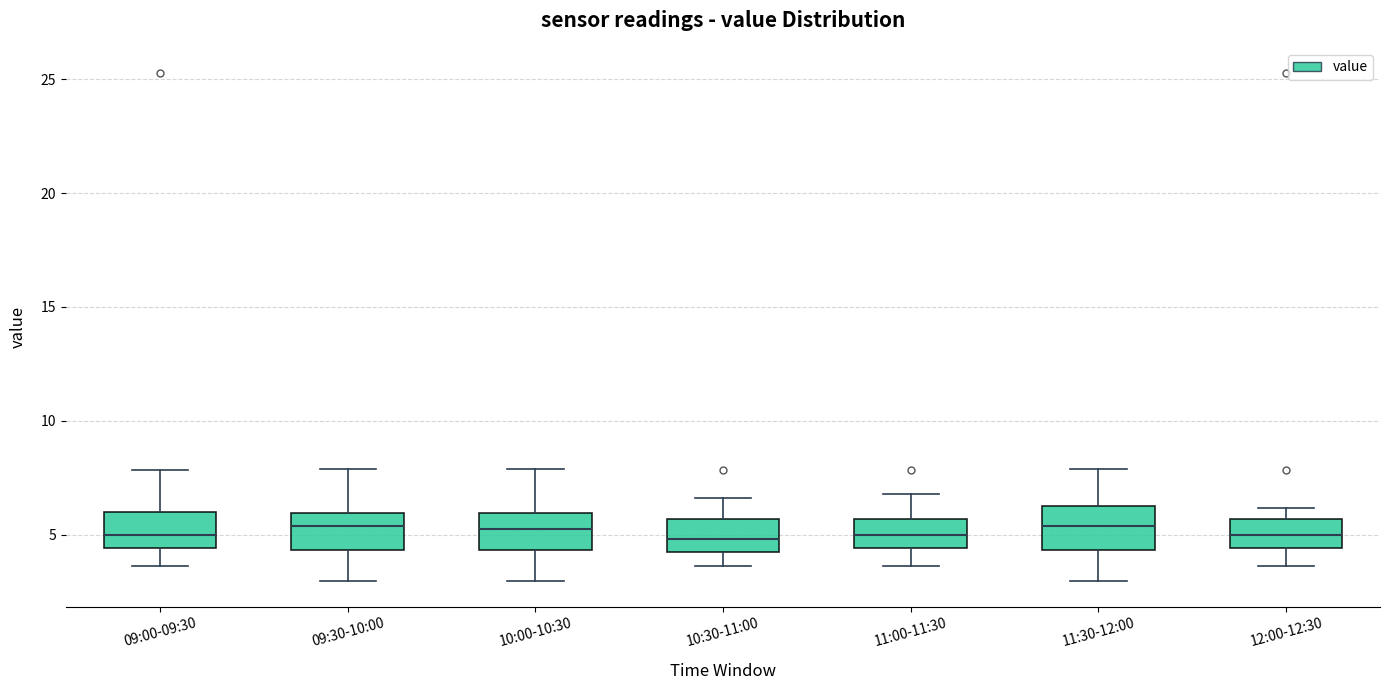

Reading left to right, read every box against the y-axis: the position of its median line, the range the box covers, and the ends of its whiskers. The values are not printed on the chart, so give them approximately, as read against the axis.

09:00-09:30: median 5.0, box 4.5 to 6.0, whiskers 3.5 to 8.0
09:30-10:00: median 5.5, box 4.5 to 6.0, whiskers 3.0 to 8.0
10:00-10:30: median 5.0, box 4.5 to 6.0, whiskers 3.0 to 8.0
10:30-11:00: median 5.0, box 4.5 to 5.5, whiskers 3.5 to 6.5
11:00-11:30: median 5.0, box 4.5 to 5.5, whiskers 3.5 to 7.0
11:30-12:00: median 5.5, box 4.5 to 6.5, whiskers 3.0 to 8.0
12:00-12:30: median 5.0, box 4.5 to 5.5, whiskers 3.5 to 6.0